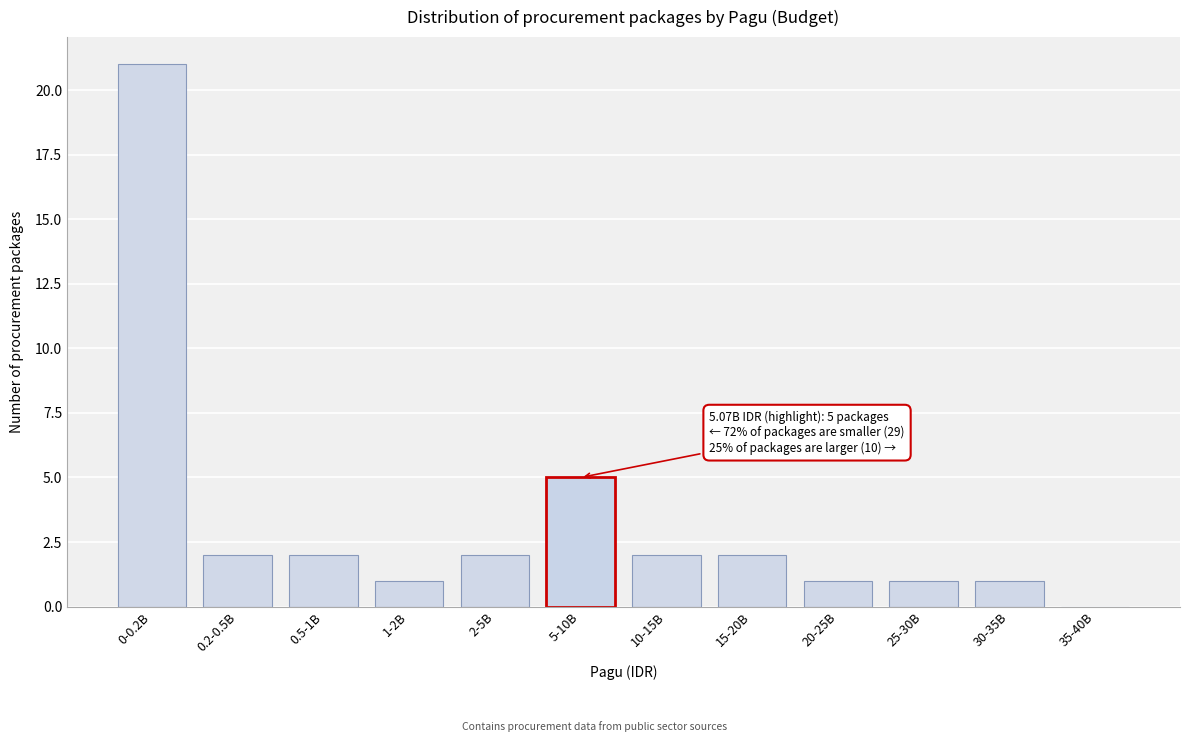

Reading right to left, transcribe all the data shown in this chart.

35-40B=0	30-35B=1	25-30B=1	20-25B=1	15-20B=2	10-15B=2	5-10B=5	2-5B=2	1-2B=1	0.5-1B=2	0.2-0.5B=2	0-0.2B=21